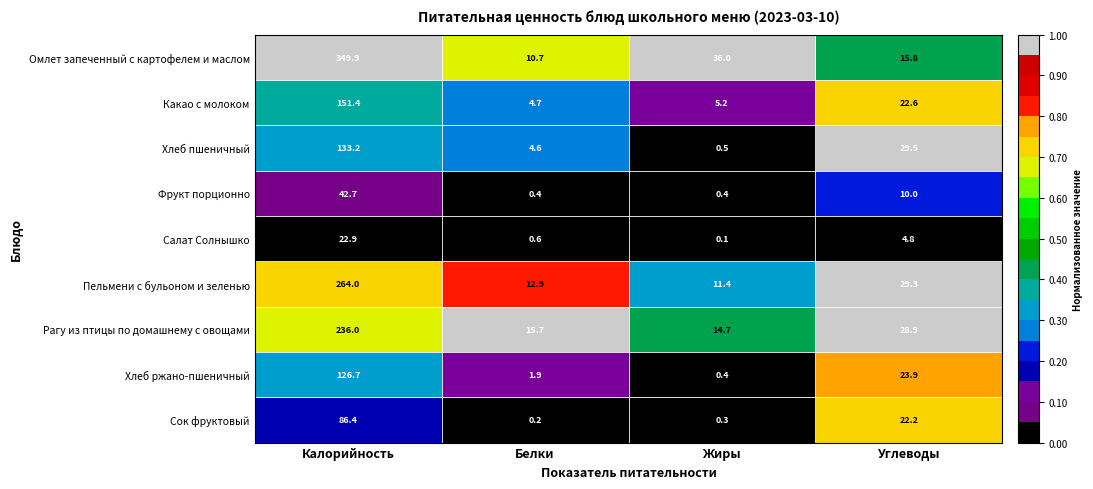

Which label corresponds to the largest value in the chart?

Калорийность